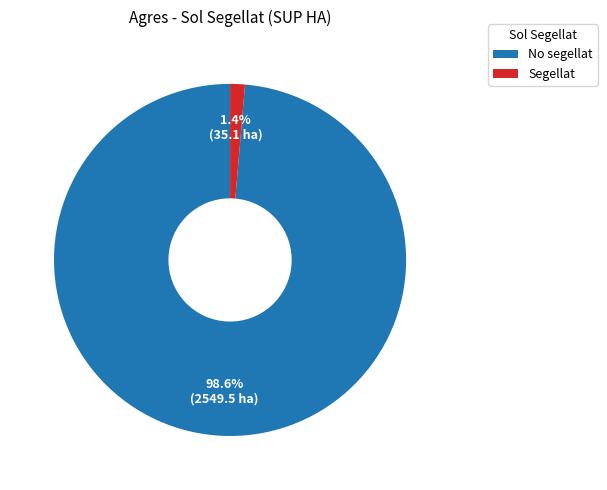

What is the total percentage of No segellat and Segellat?

100.0%